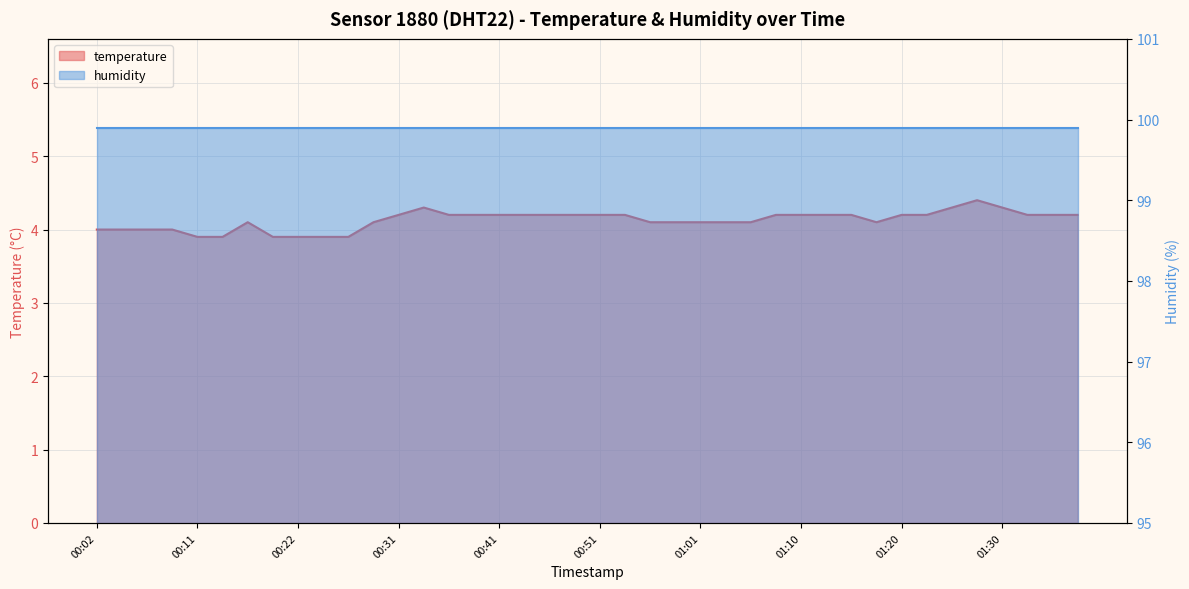

At which label does the data first exceed 4?

00:17